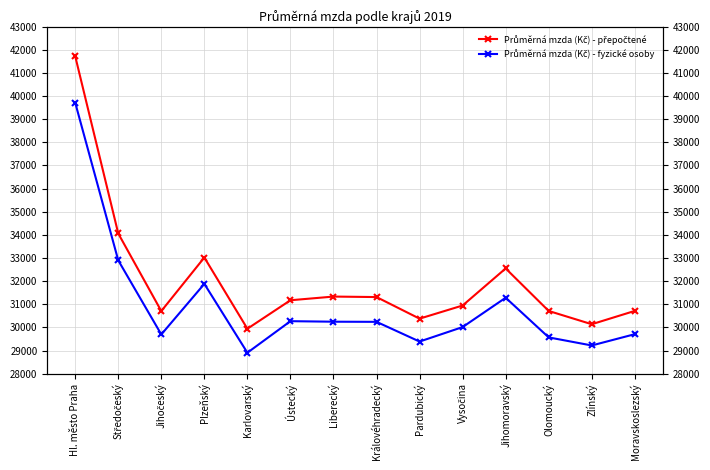

True or false: Průměrná mzda (Kč) - přepočtené and Průměrná mzda (Kč) - fyzické osoby intersect in this chart.

False